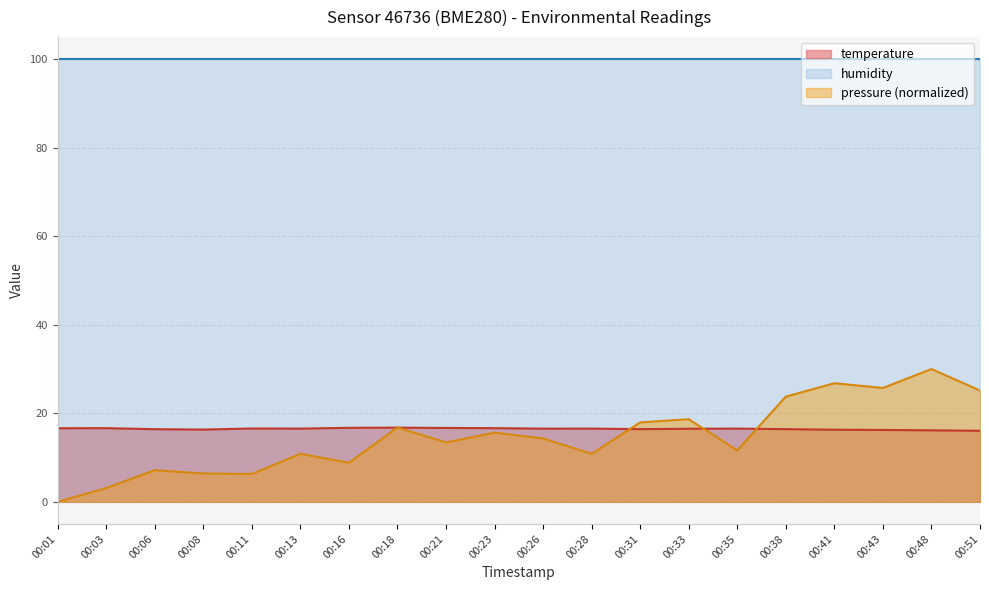

Is it true that temperature equals 23.9 at 00:31?

False